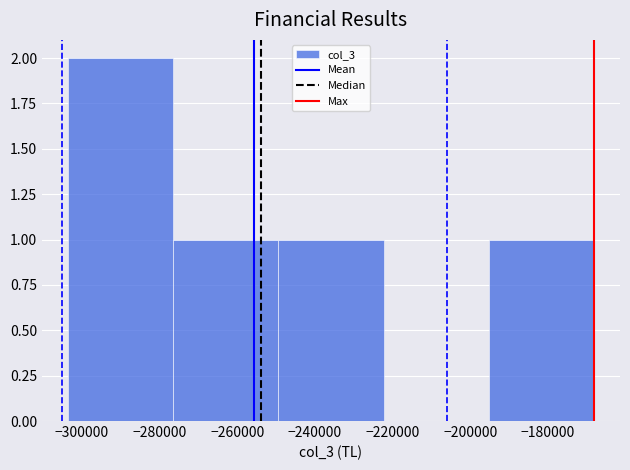

Reading left to right, list every bar in this chart as the range it spans on the x-axis followed by its height. Neither the bar edges nor the heights are printed on the chart, so give them approximately, as read against the axes.

-304000 to -276000: 2
-276000 to -250000: 1
-250000 to -222000: 1
-222000 to -196000: 0
-196000 to -168000: 1